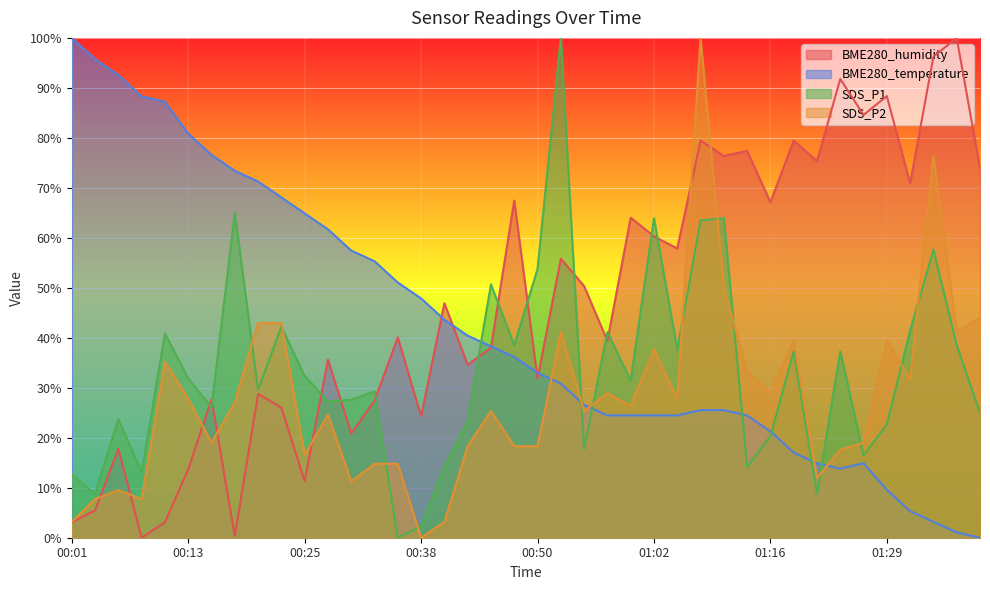

At which category is the sum across all series the highest?

01:08